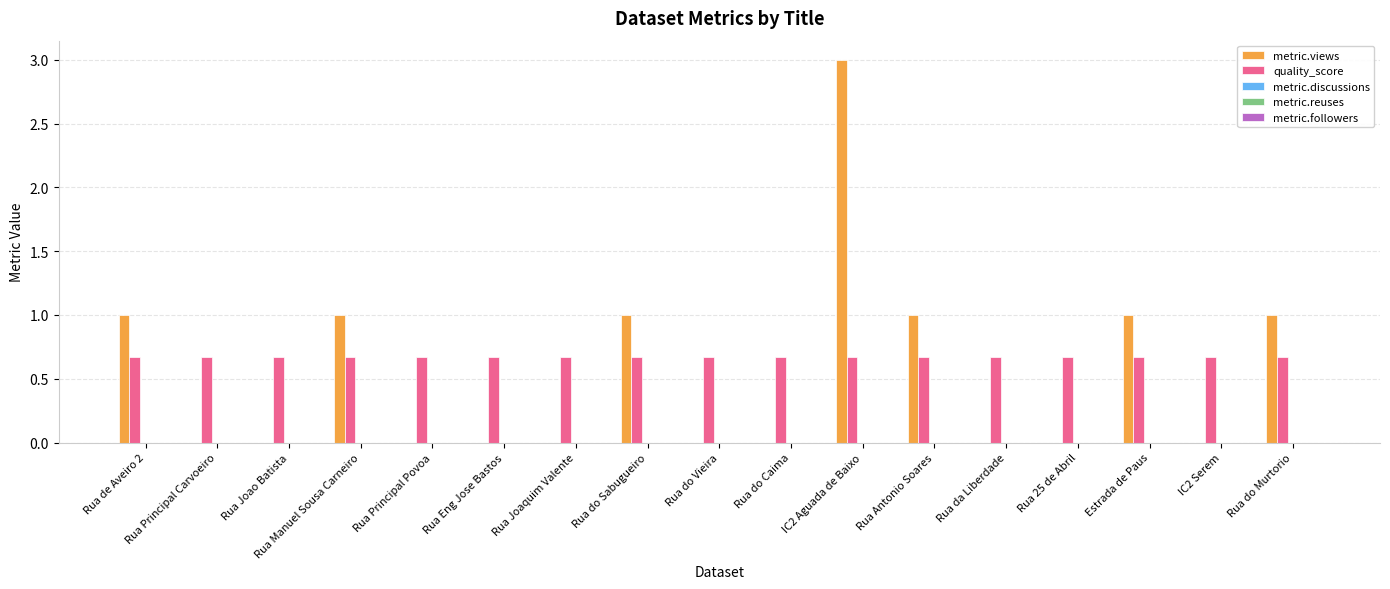

Are the bars horizontal?

No